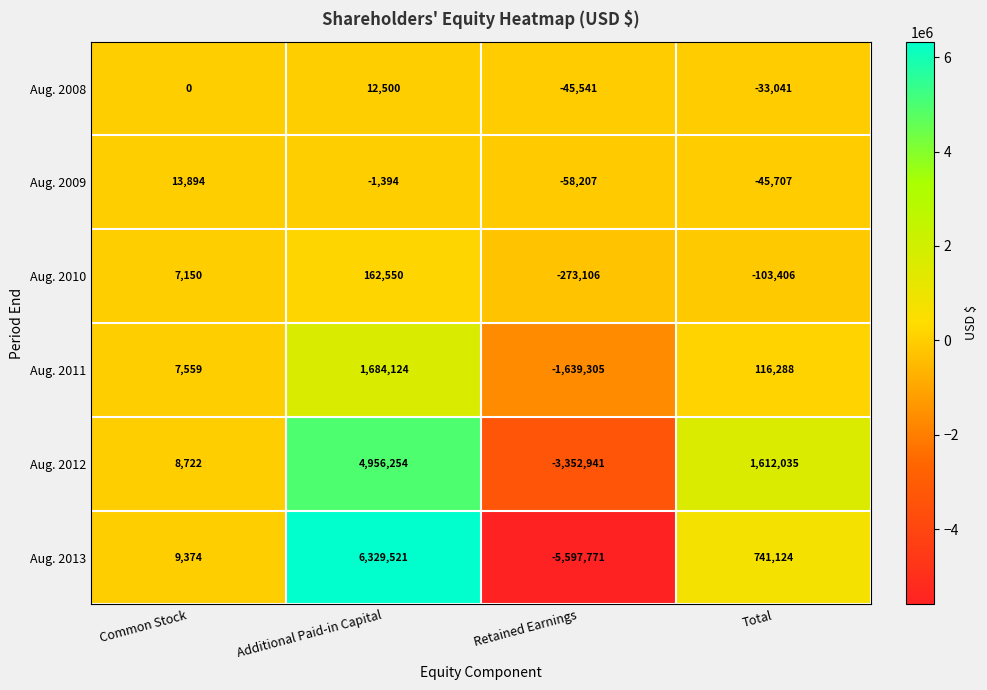

What is the total value across all series at Common Stock?

46699